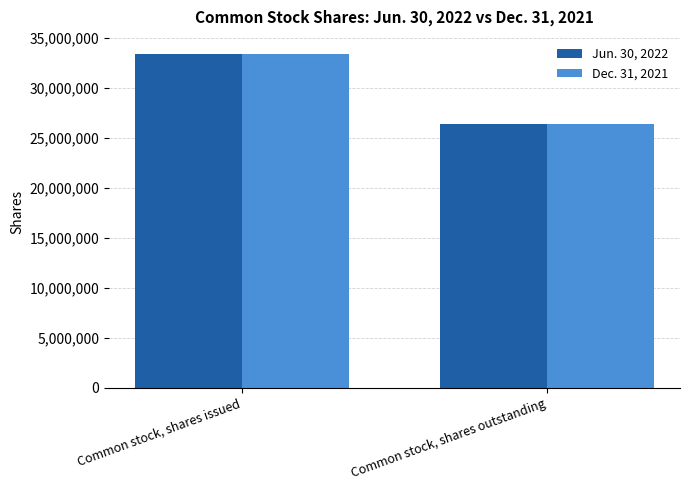

At how many categories does at least one series exceed 27802064?

1